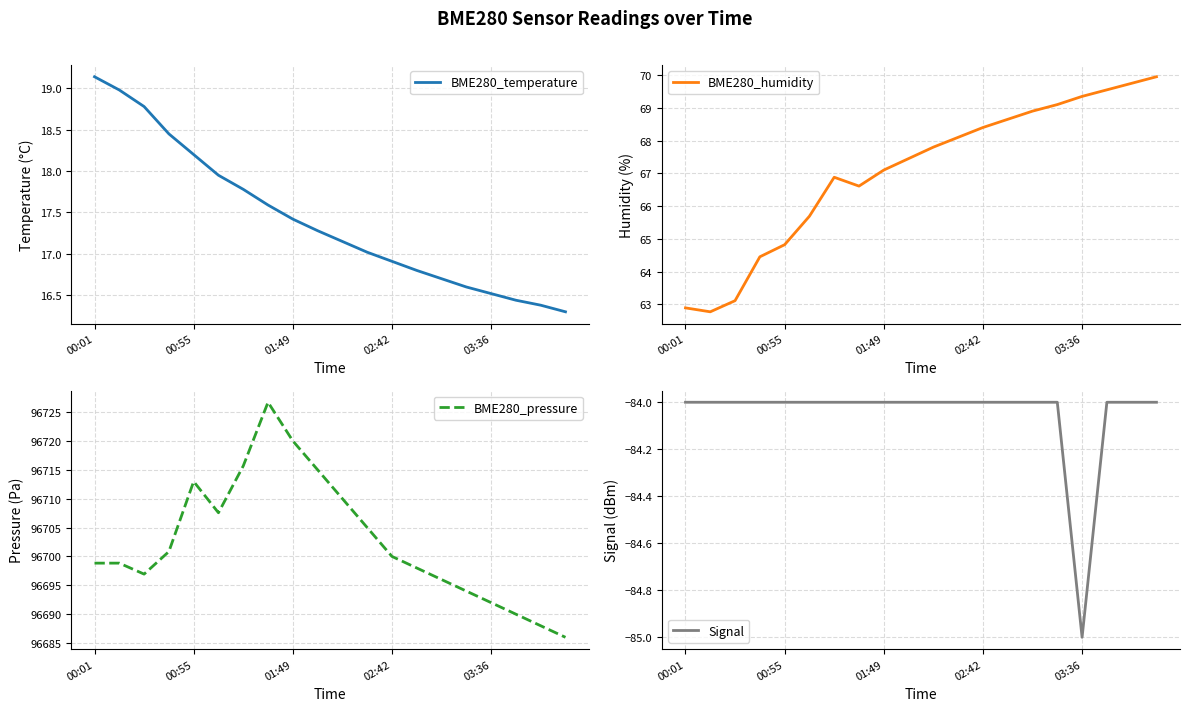

True or false: BME280_humidity has a value of 62.9 at 00:01.

True